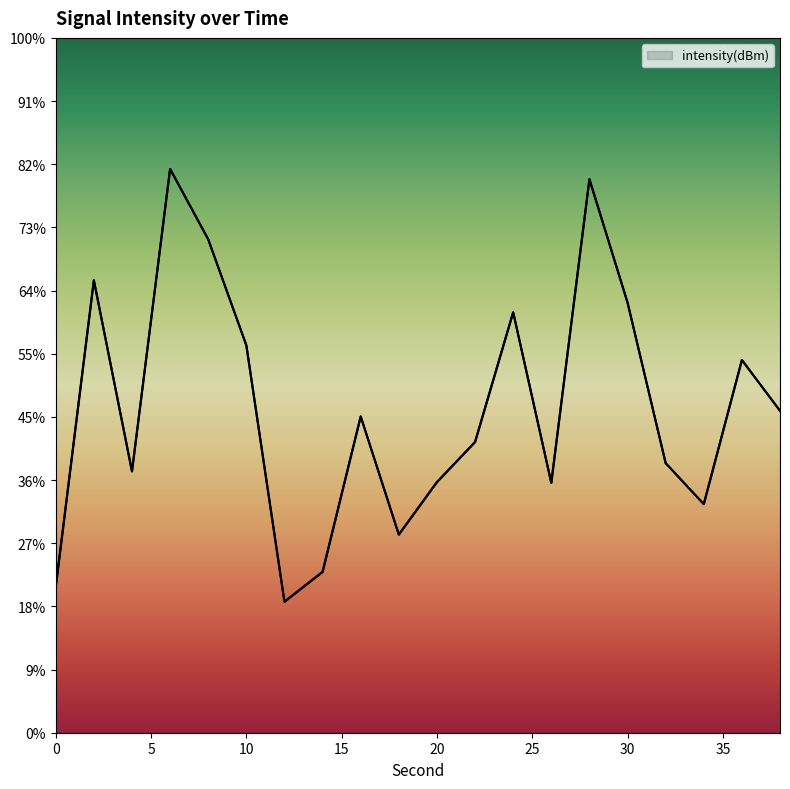

What is the change in value from 16 to 26?

-2.5